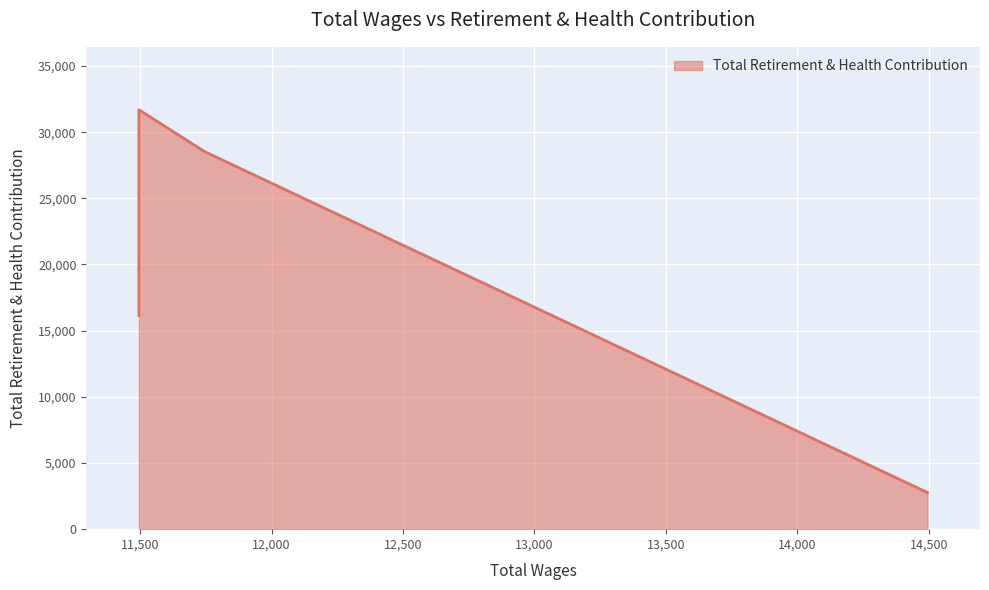

What is the ratio of the value at 11495 to the value at 11495?

0.5